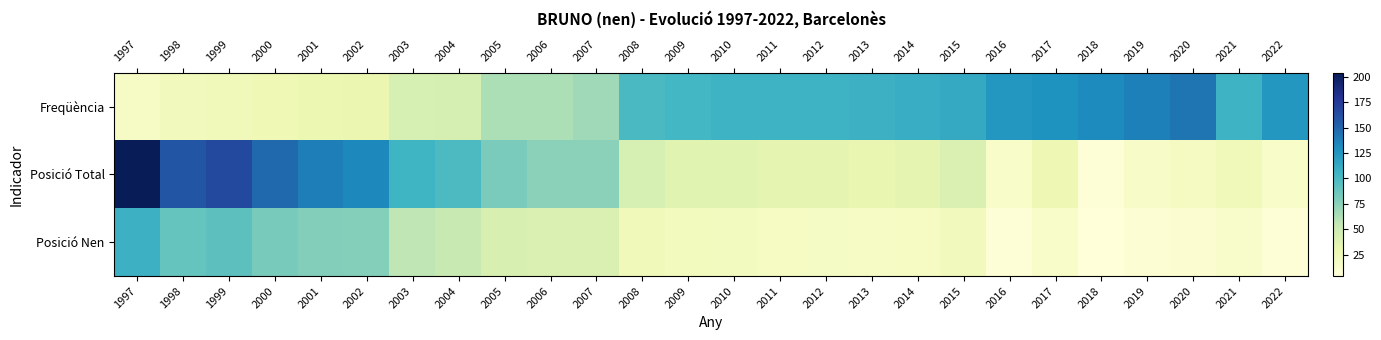

Which series changed the most between 2009 and 2015?

Freqüència